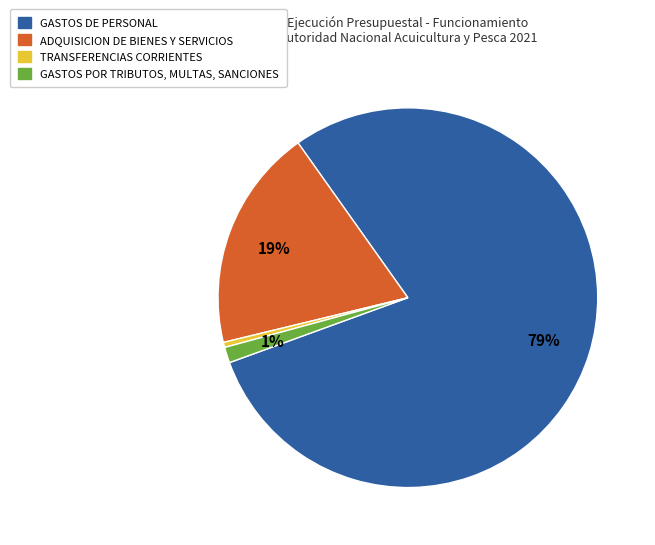

Between TRANSFERENCIAS CORRIENTES and GASTOS DE PERSONAL, which is larger?

GASTOS DE PERSONAL